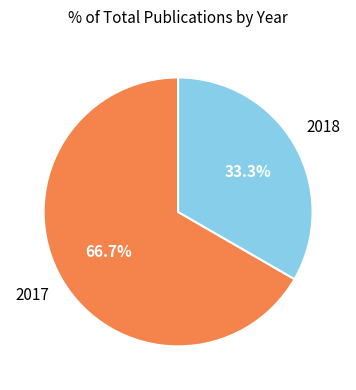

Which slice is the largest?

2017